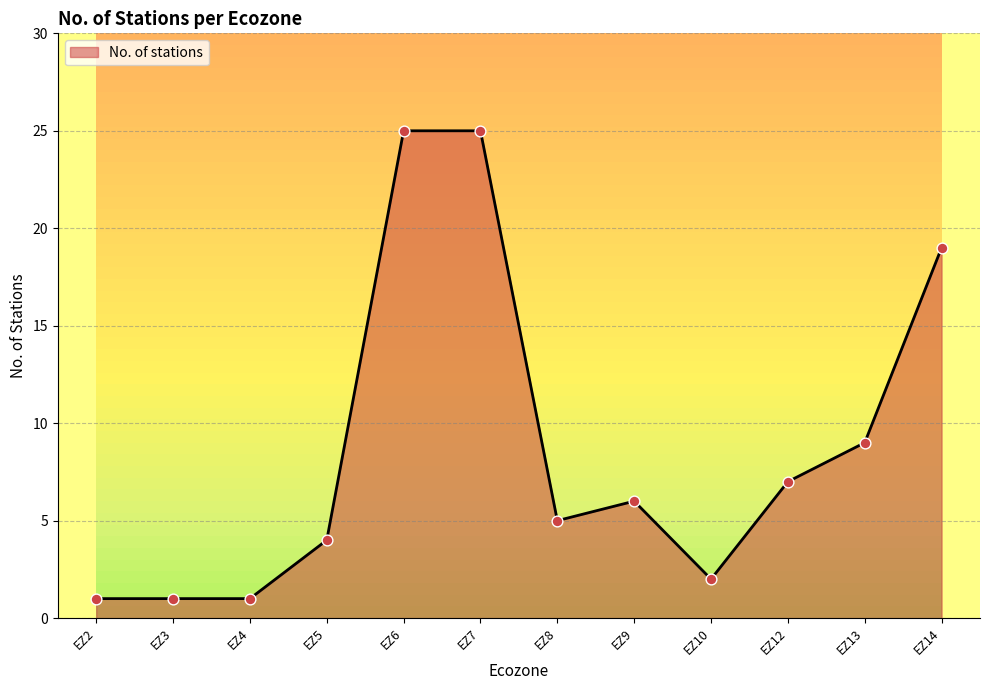

Which has a higher value, EZ14 or EZ8?

EZ14